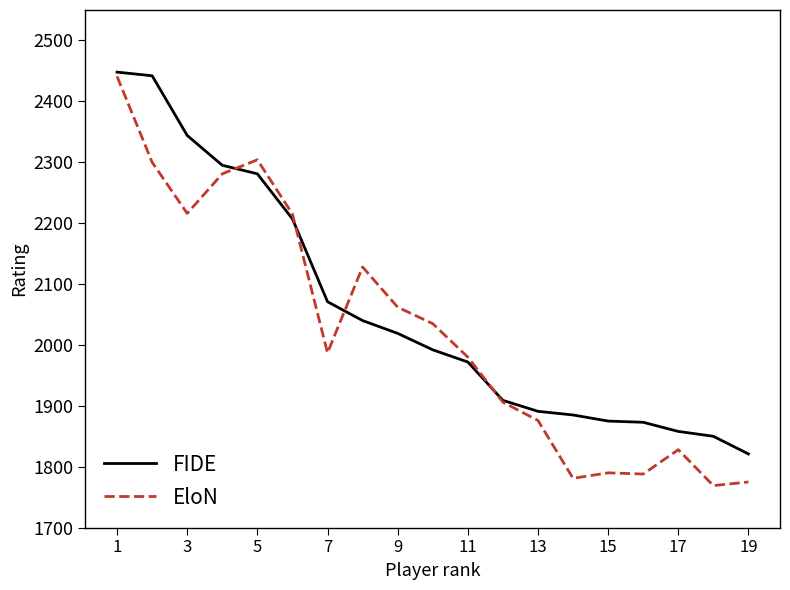

What is the minimum value shown in the chart?

1769